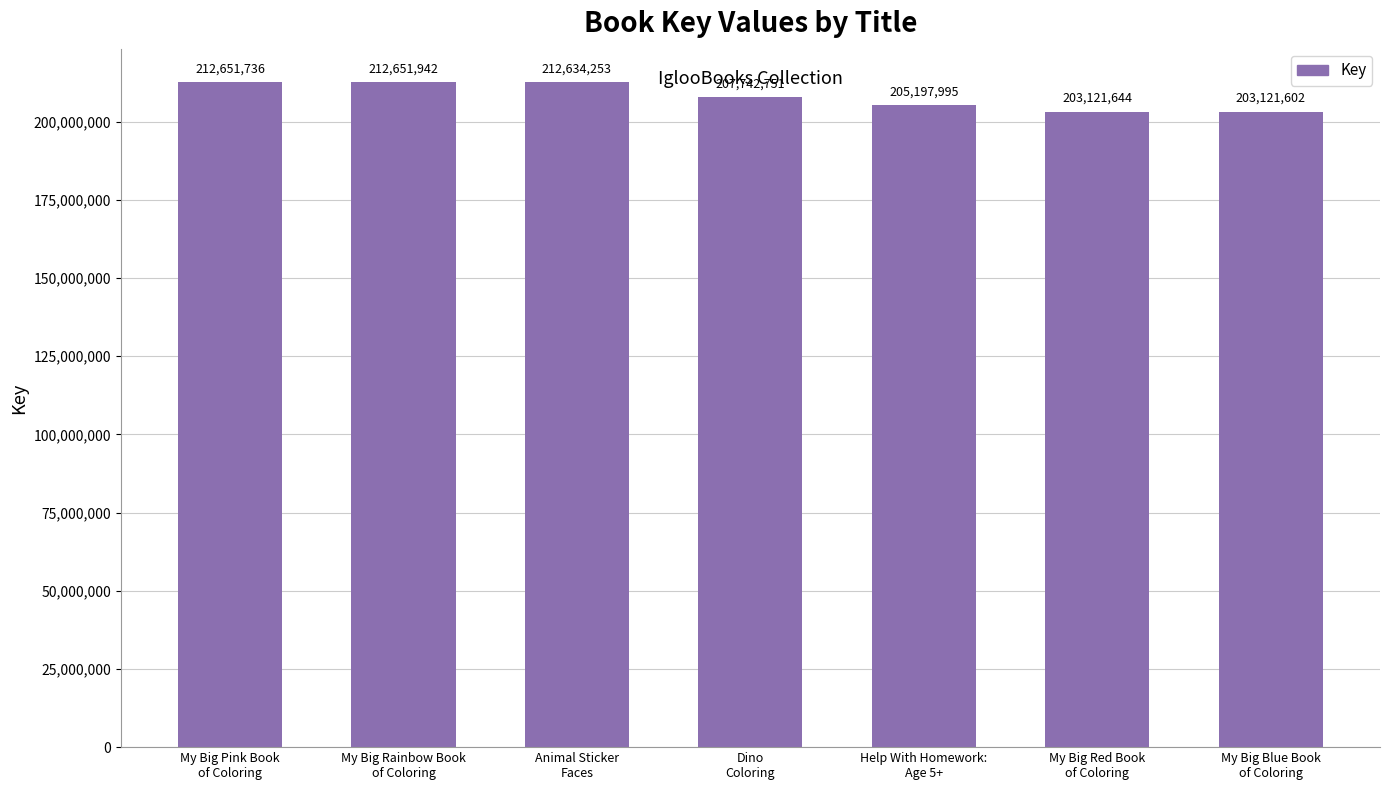

How many distinct data groups are displayed?

1